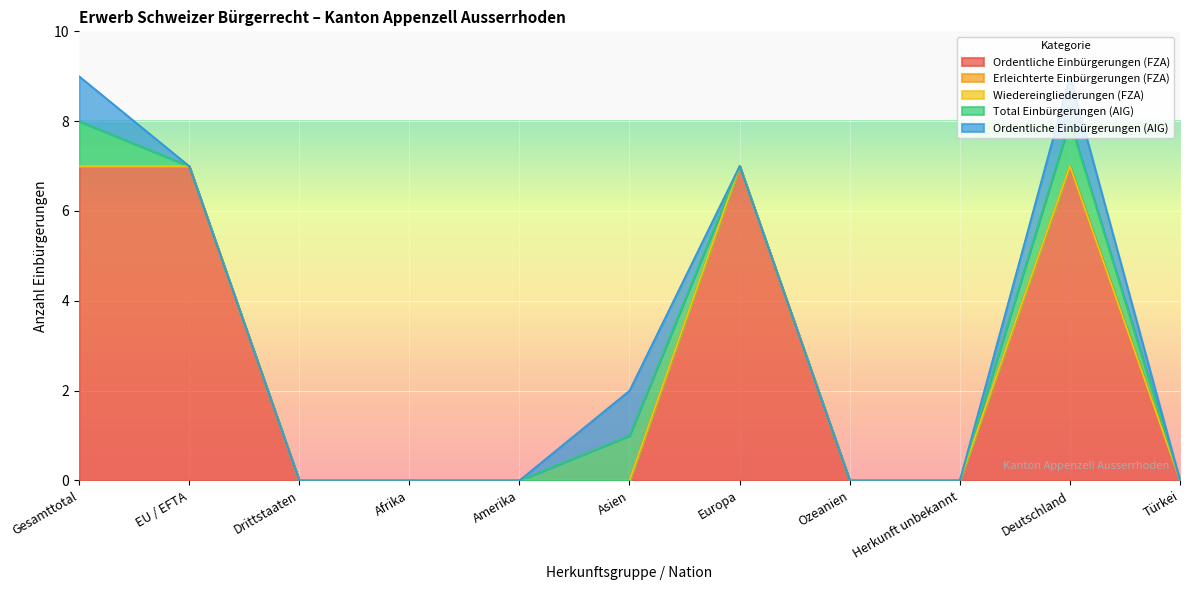

True or false: Ordentliche Einbürgerungen (AIG) and Wiedereingliederungen (FZA) intersect in this chart.

False